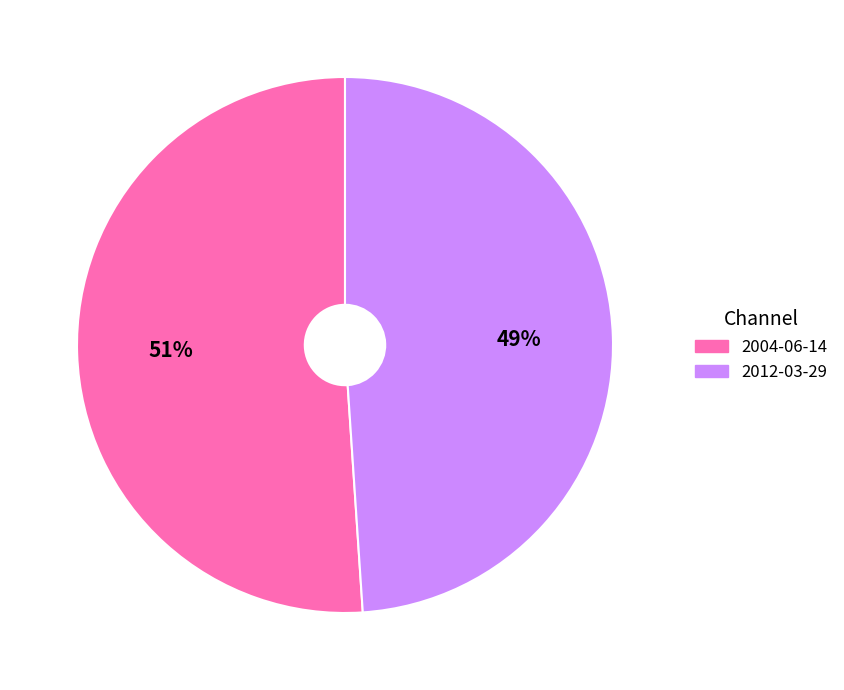

What is the ratio of the value at 2004-06-14 to the value at 2012-03-29?

1.0